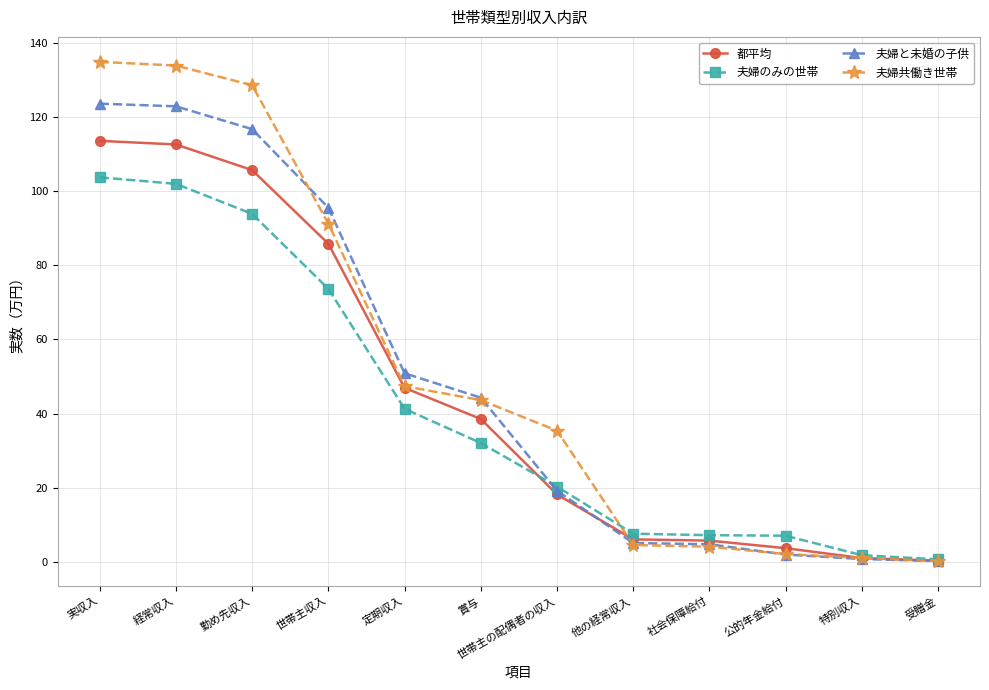

What is the highest value of the 都平均 series?

113.6